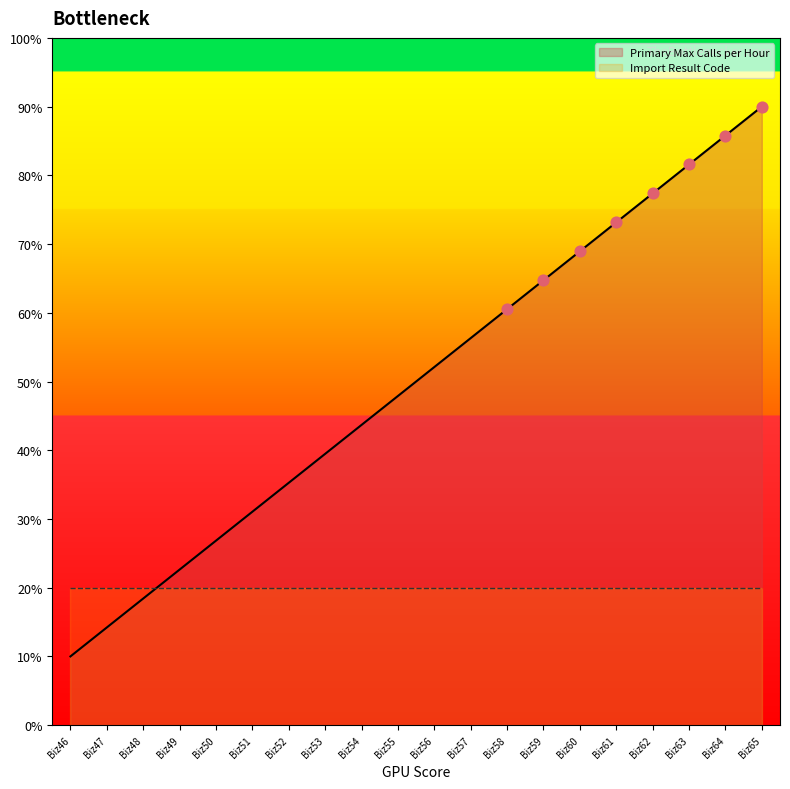

What is the ratio of the value at Biz57 to the value at Biz51?

1.8